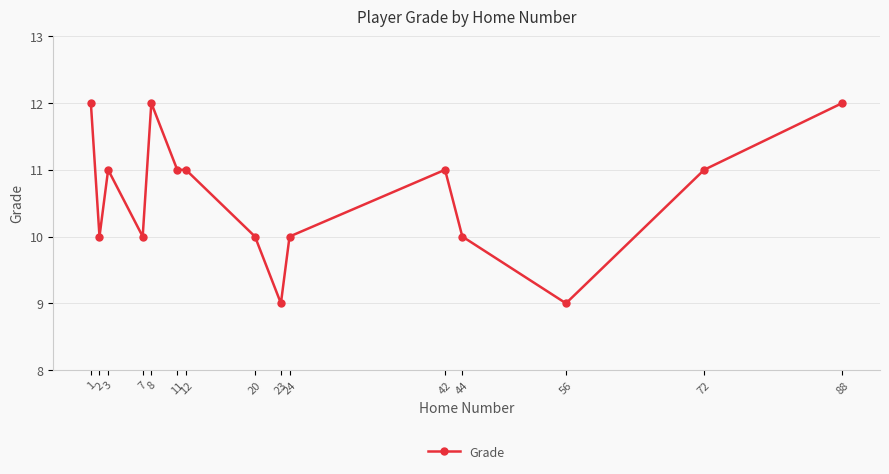

What is the minimum value shown in the chart?

9